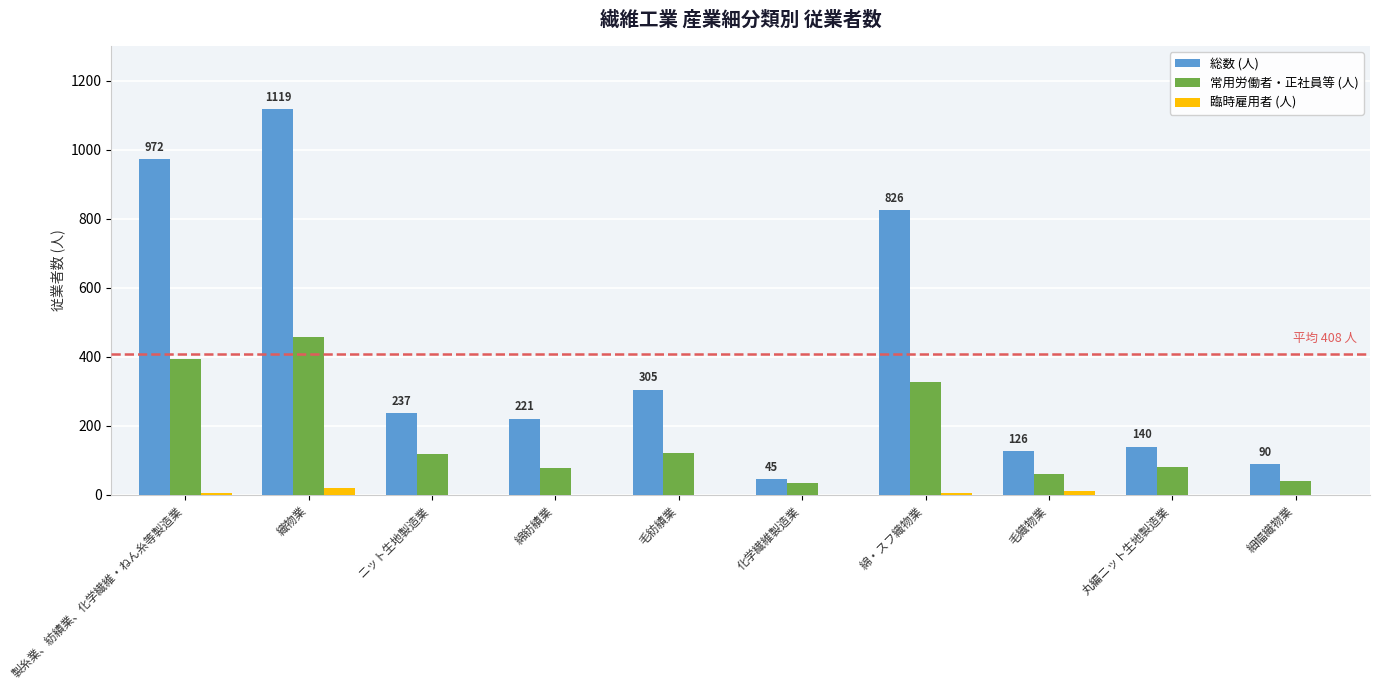

What is the total value across all series at 毛紡績業?

425